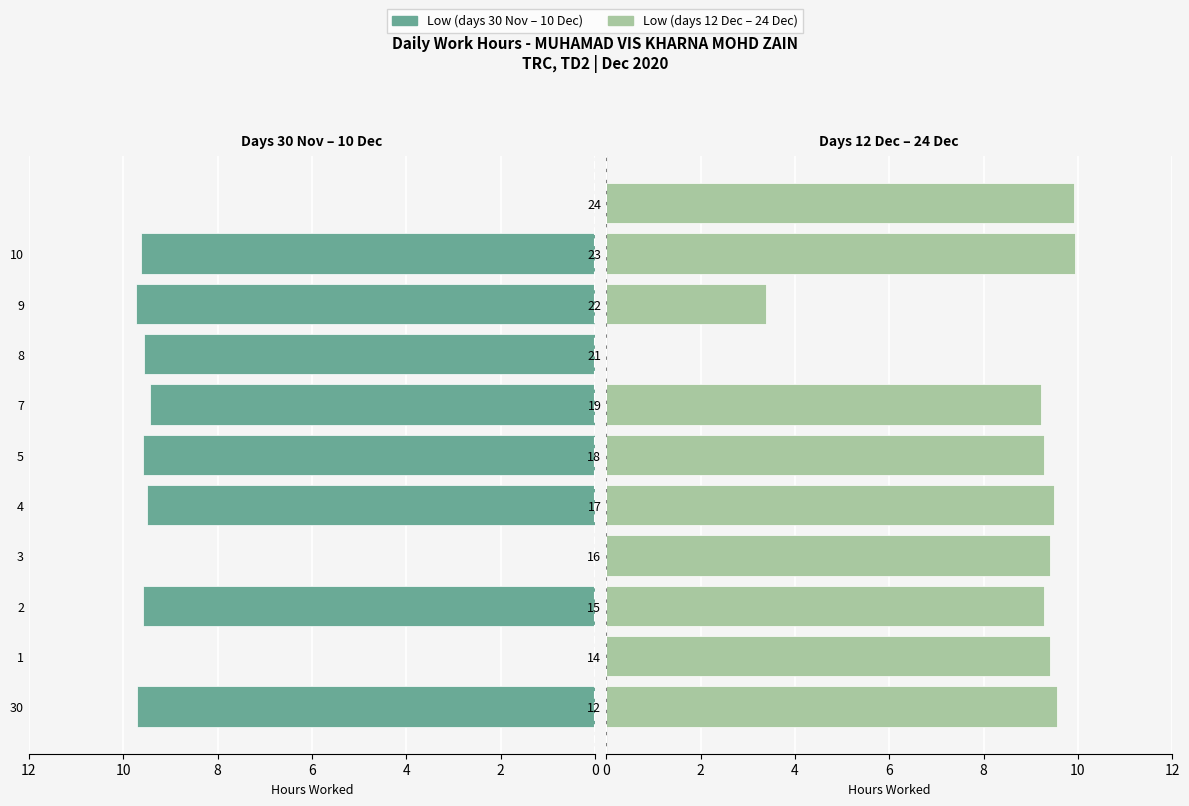

How many values in the First half (days 30–10) series exceed 9?

8